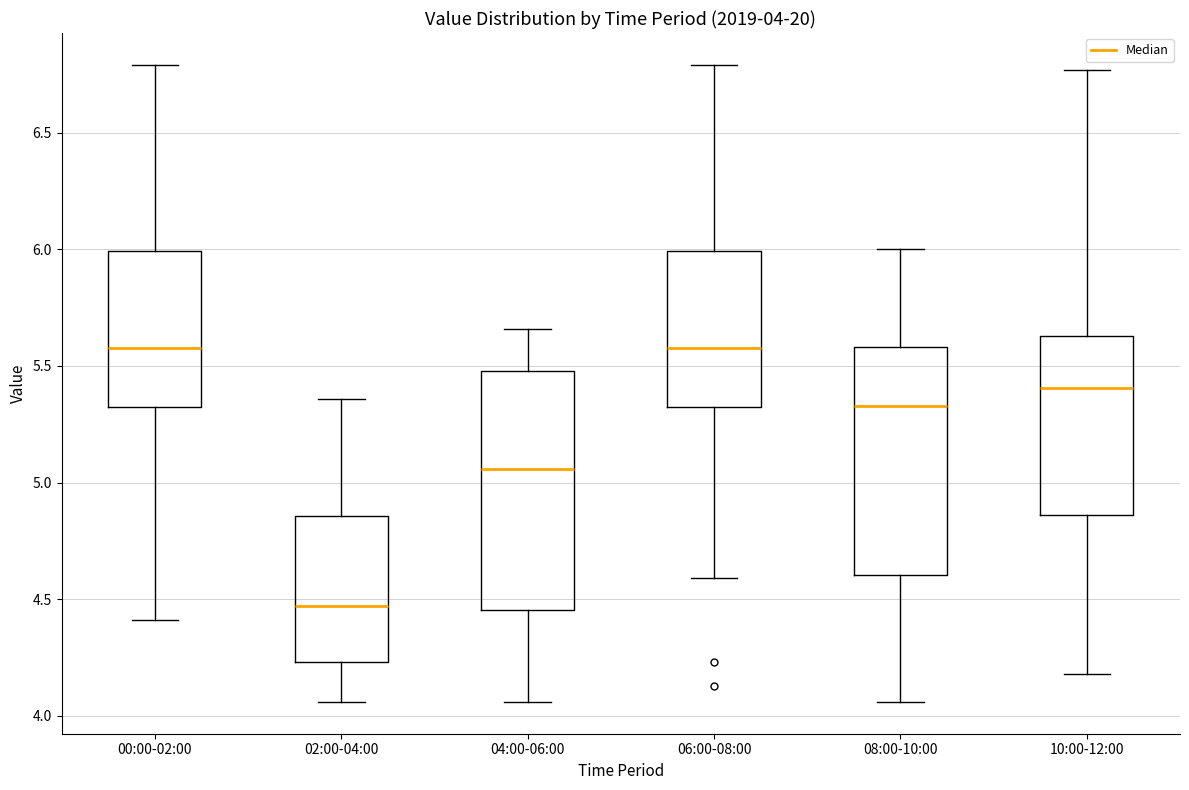

Which box has the lowest median line?

02:00-04:00